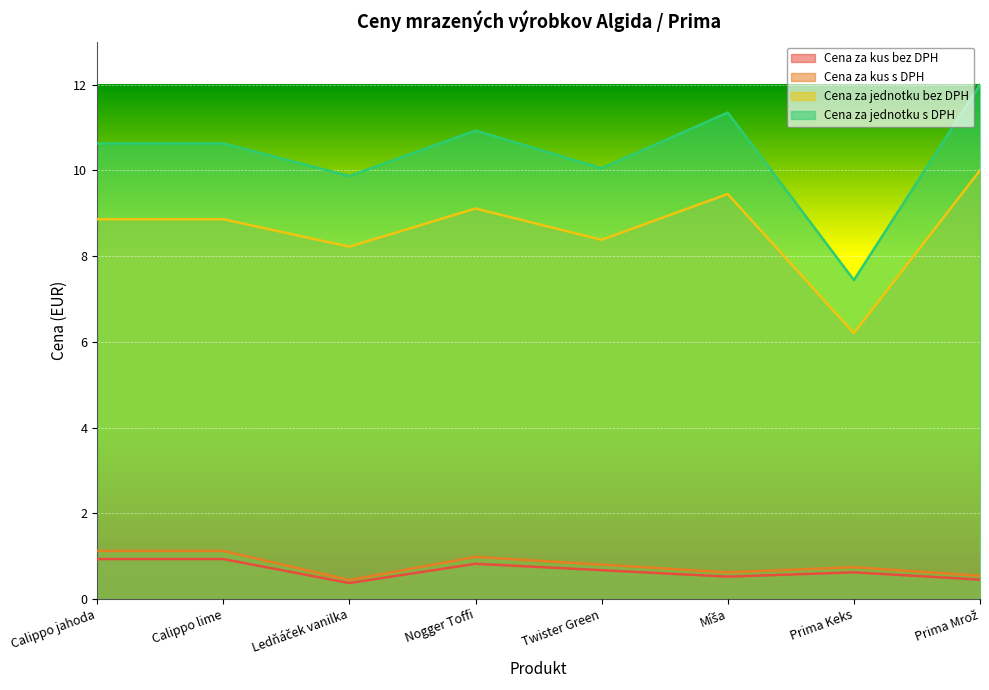

Reading left to right, extract all data points from this chart.

Cena za kus bez DPH: Calippo jahoda=0.9	Calippo lime=0.9	Ledňáček vanilka=0.4	Nogger Toffi=0.8	Twister Green=0.7	Míša=0.5	Prima Keks=0.6	Prima Mrož=0.5
Cena za kus s DPH: Calippo jahoda=1.1	Calippo lime=1.1	Ledňáček vanilka=0.4	Nogger Toffi=1.0	Twister Green=0.8	Míša=0.6	Prima Keks=0.7	Prima Mrož=0.5
Cena za jednotku bez DPH: Calippo jahoda=8.9	Calippo lime=8.9	Ledňáček vanilka=8.2	Nogger Toffi=9.1	Twister Green=8.4	Míša=9.4	Prima Keks=6.2	Prima Mrož=10.0
Cena za jednotku s DPH: Calippo jahoda=10.6	Calippo lime=10.6	Ledňáček vanilka=9.9	Nogger Toffi=10.9	Twister Green=10.1	Míša=11.3	Prima Keks=7.4	Prima Mrož=12.0